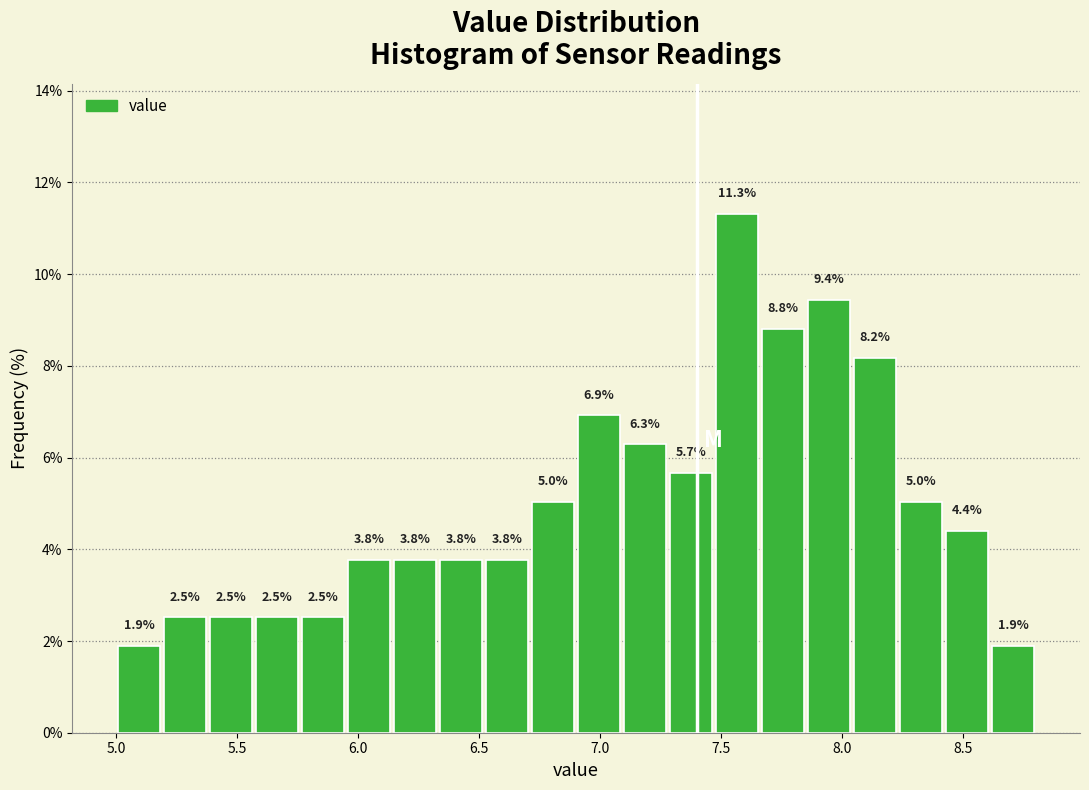

Around what value on the x-axis is the tallest bar? Give the approximate position of its centre, as read against the axis.

7.55